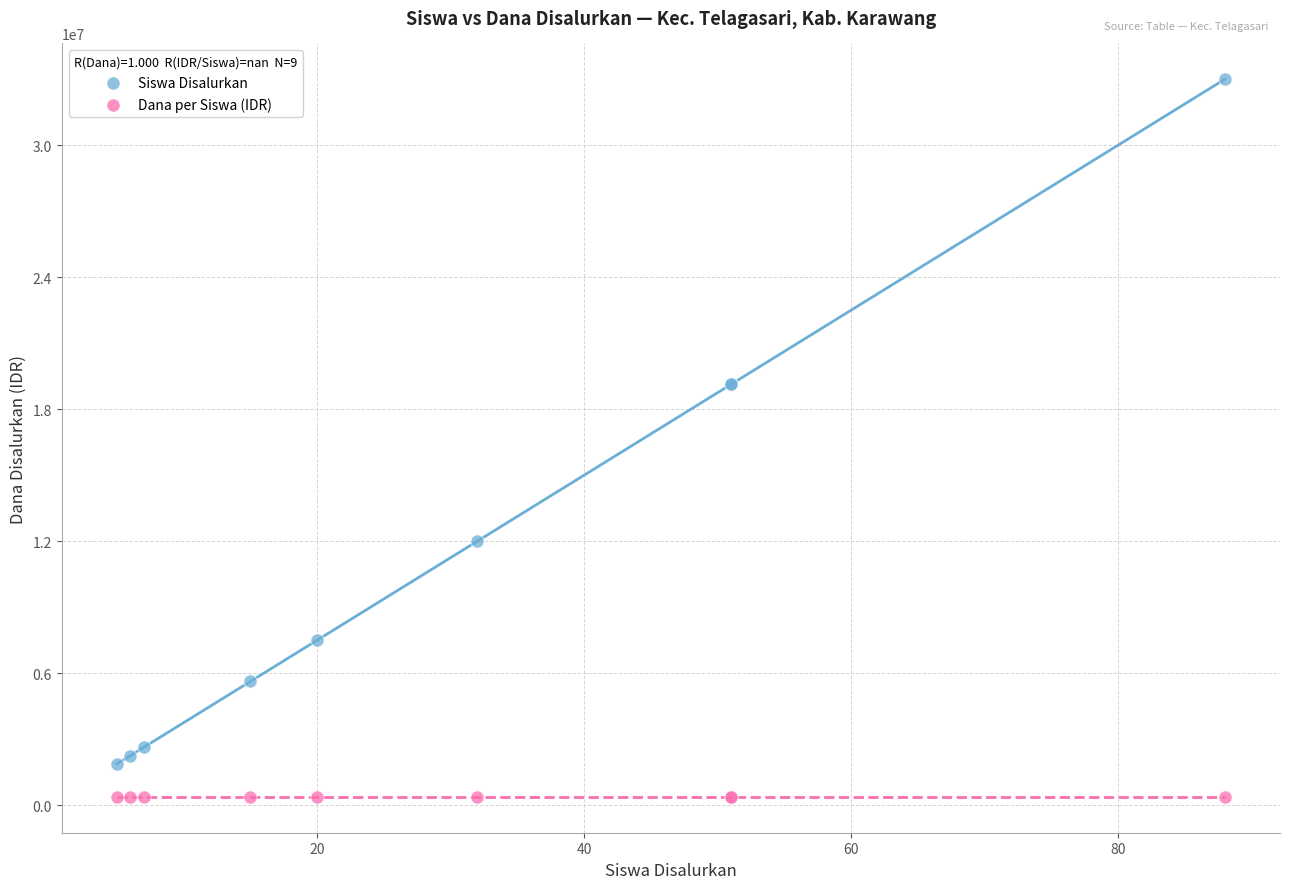

Which series reaches the minimum Y coordinate?

Dana per Siswa (IDR)